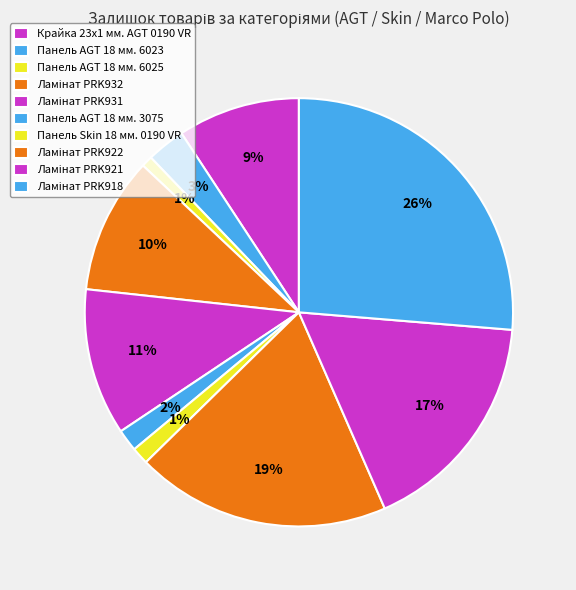

Which category has the biggest portion of the pie?

Ламінат PRK918